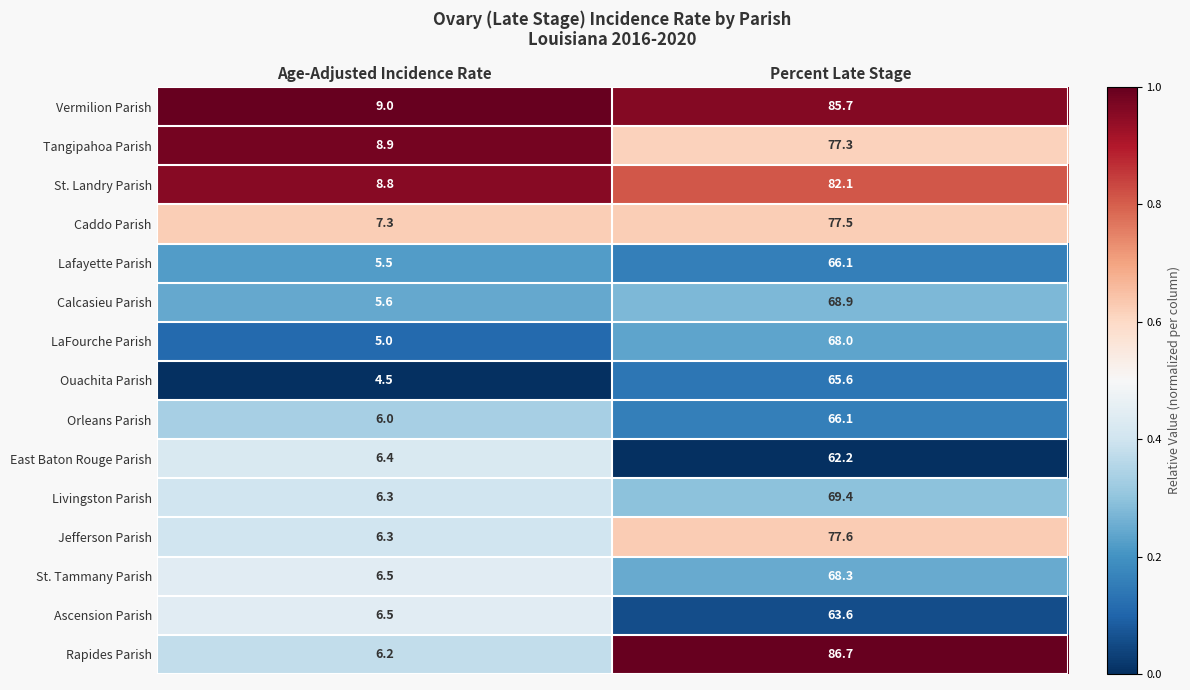

At which label does Orleans Parish first exceed 66?

Percent Late Stage